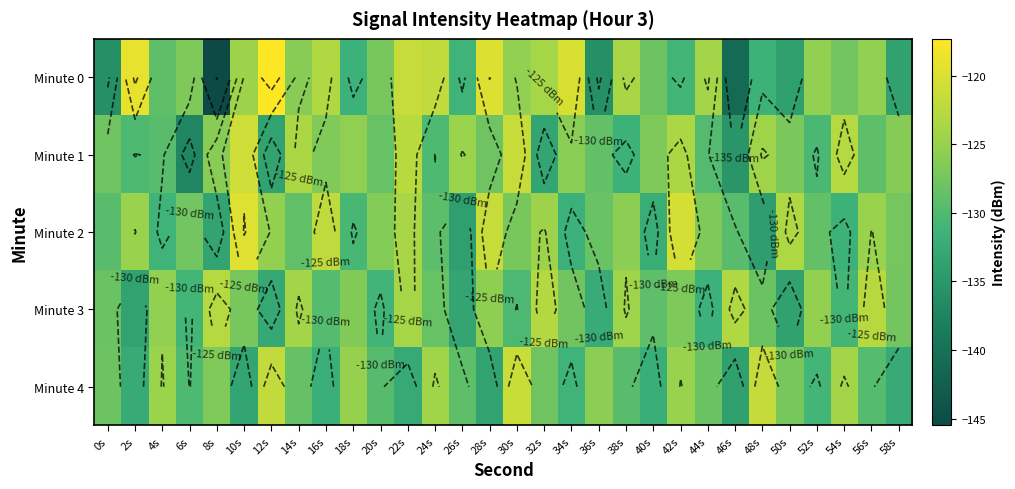

Which series has the largest range (max minus min)?

Minute 0